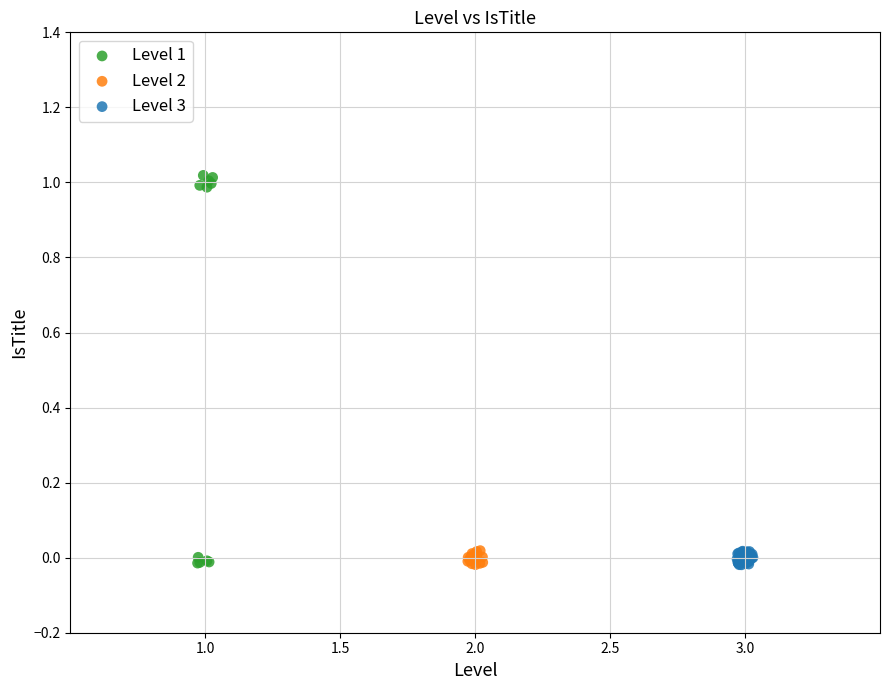

Which series reaches the maximum Y coordinate?

Level 1